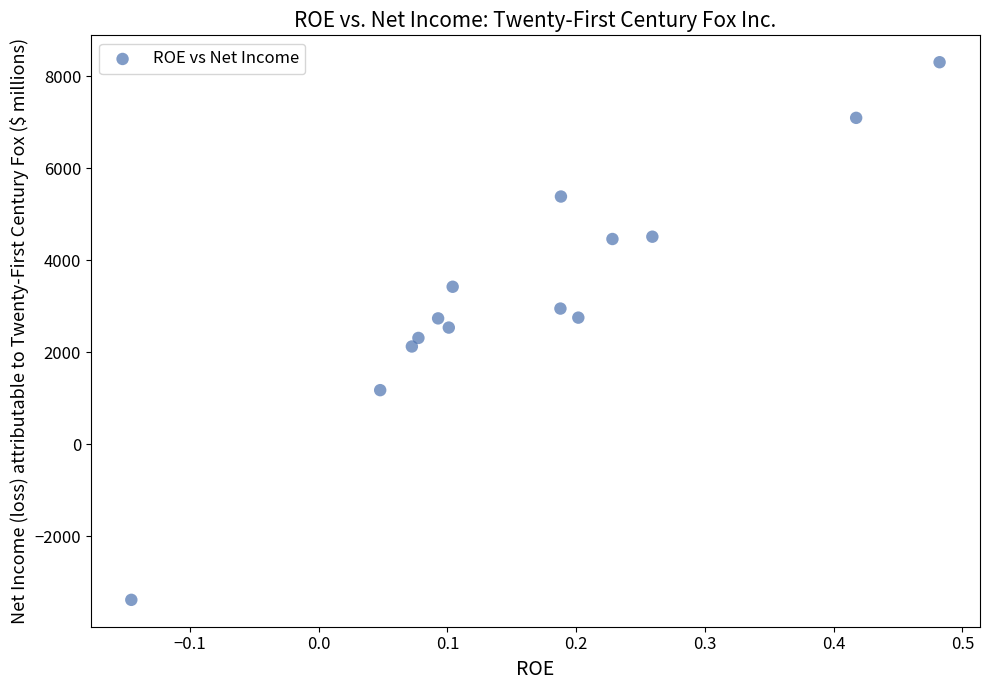

What is the range of Y values (max minus min)?

11684